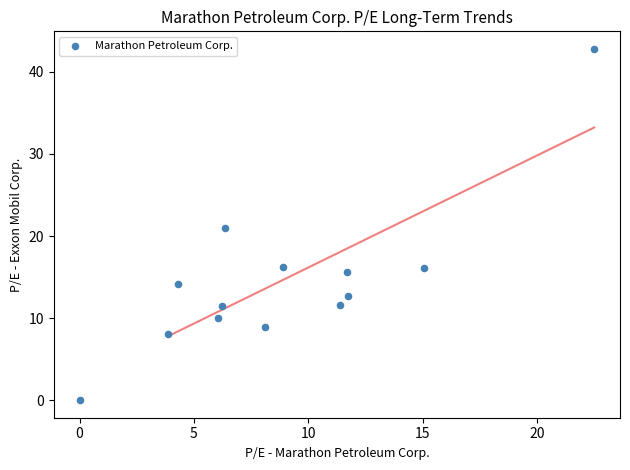

What is the range of Y values (max minus min)?

42.8